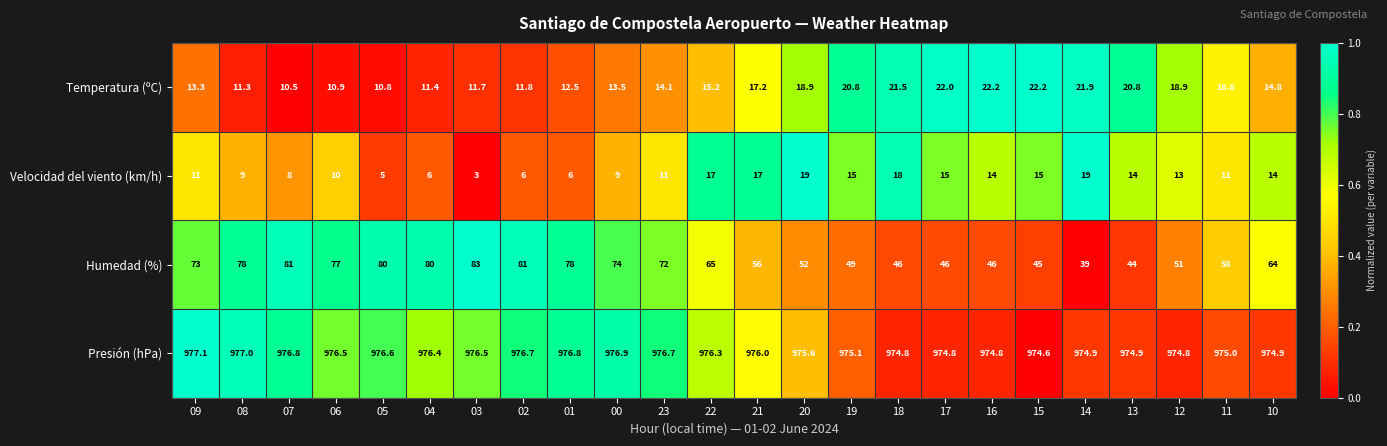

What is the total value across all series at 18?

1060.3